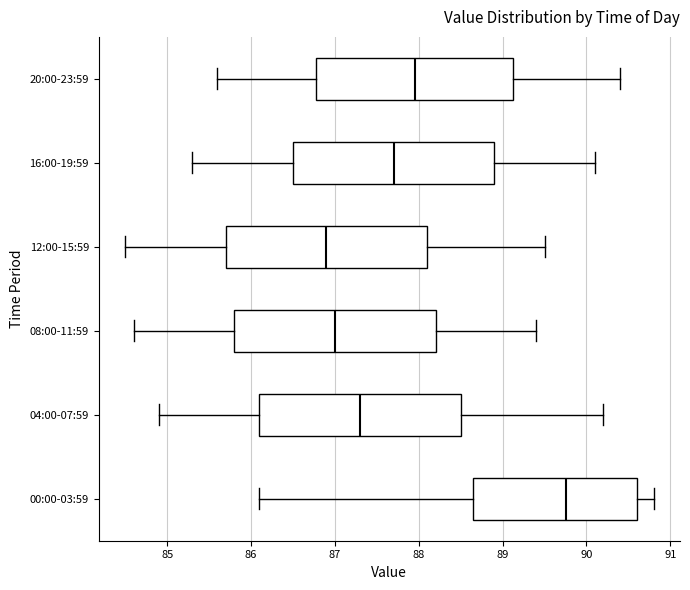

Where does the right whisker of the box for 00:00-03:59 end on the x-axis? The values are not printed on the chart, so give them approximately, as read against the axis.

90.8